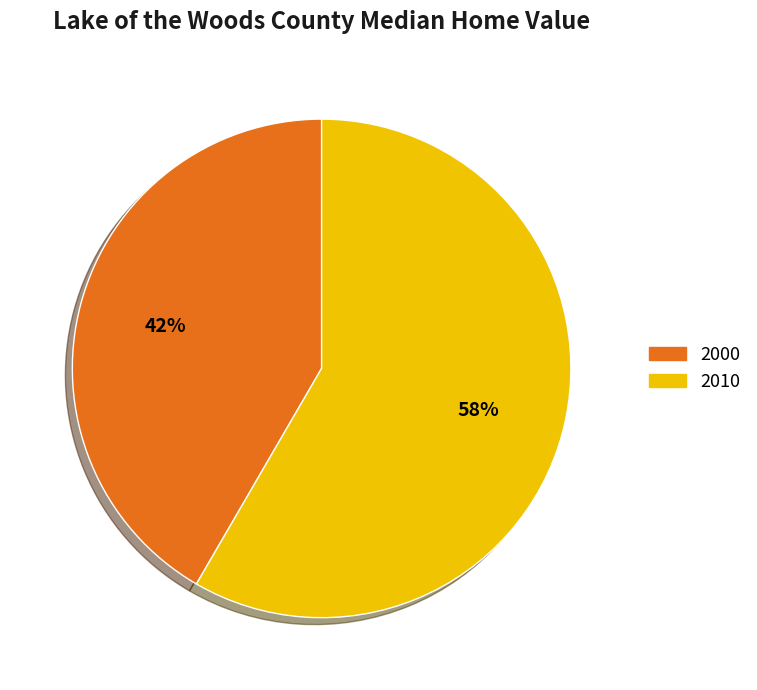

To the nearest percent, what is the average slice percentage?

50%